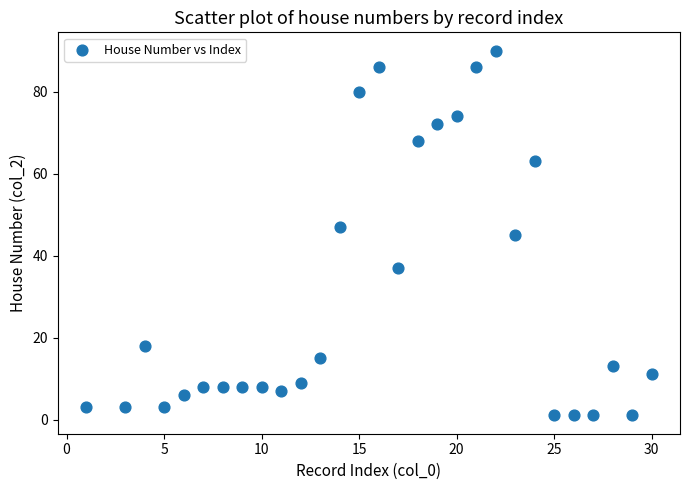

What is the range of Y values (max minus min)?

89